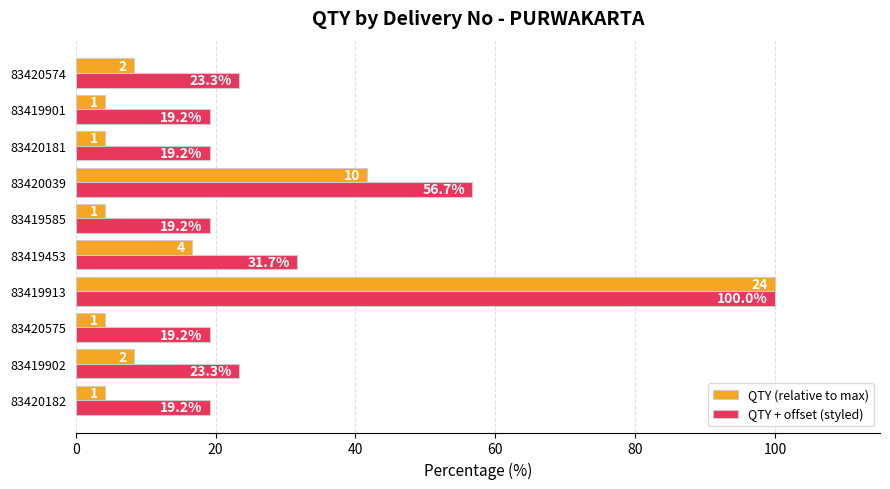

What is the maximum value shown in the chart?

100.0